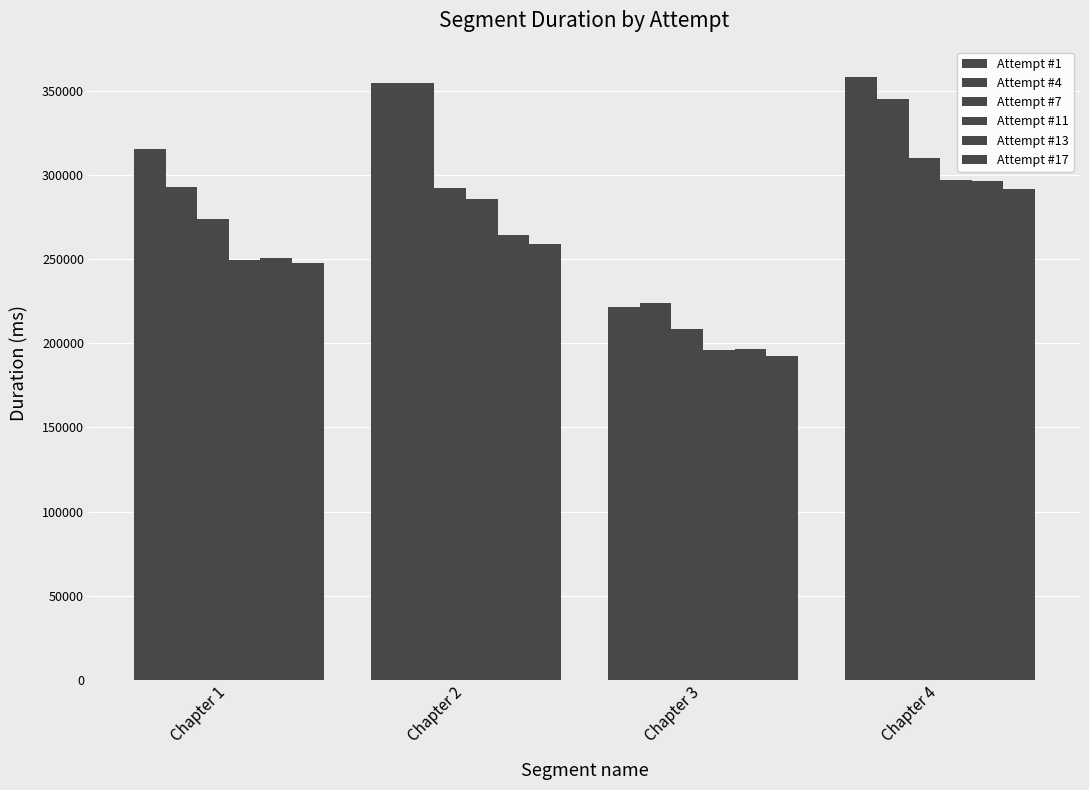

What is the difference between the highest and lowest values at Chapter 3?

31249